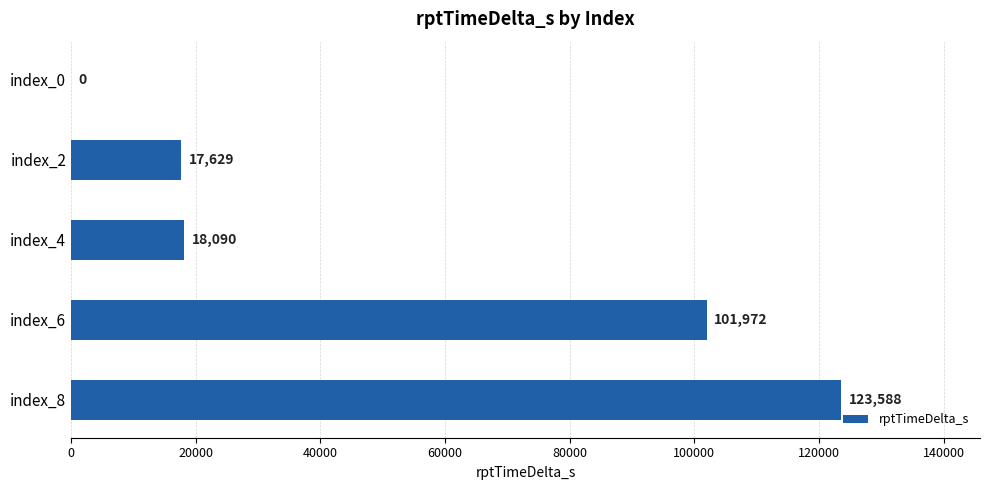

Between index_2 and index_8, which is larger?

index_8